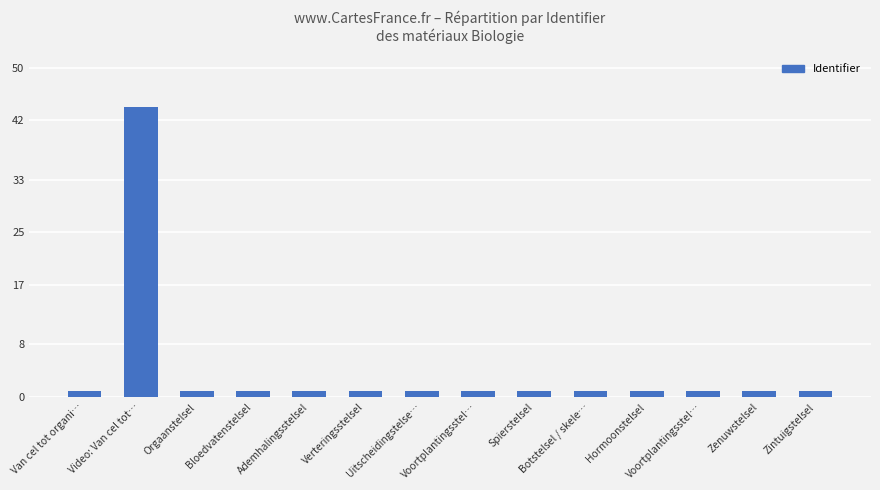

Which category has the highest value across all series?

Video: Van cel tot…